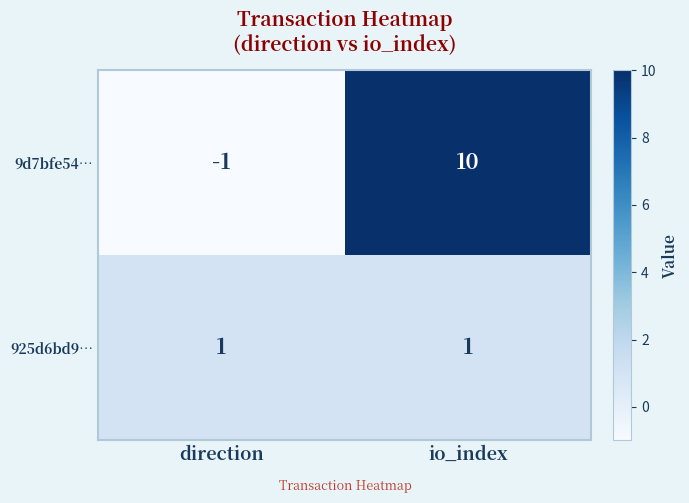

The 9d7bfe54… series shows 5 at io_index. True or false?

False